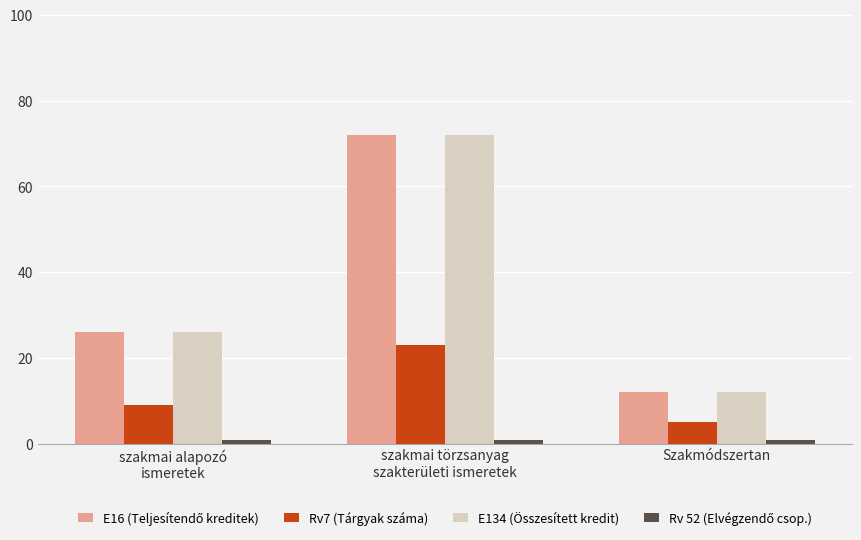

Are the bars grouped side by side (vs. stacked)?

Yes